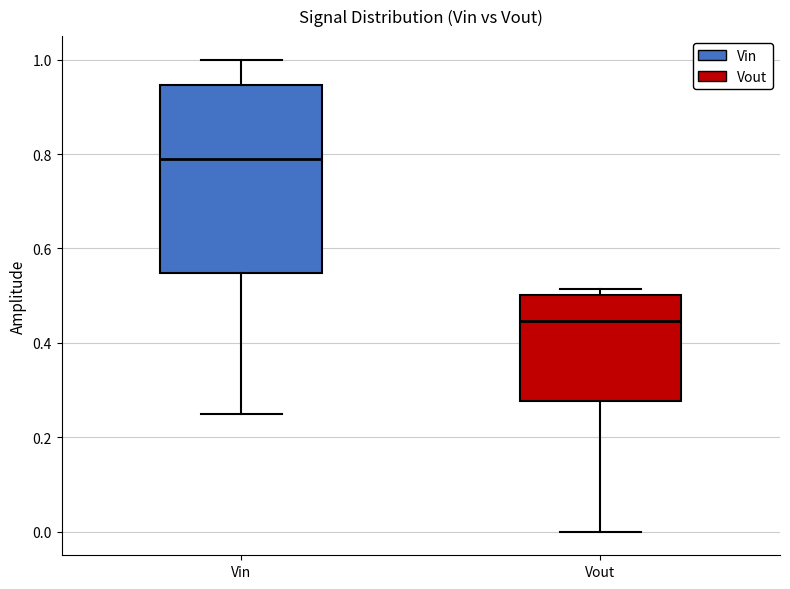

Reading left to right, transcribe this box plot: for each box, give where its median line is, the range the box spans, and where its two whiskers end, as read against the y-axis. The values are not printed on the chart, so give them approximately, as read against the axis.

Vin: median 0.80, box 0.54 to 0.94, whiskers 0.24 to 1.00
Vout: median 0.44, box 0.28 to 0.50, whiskers 0.00 to 0.52